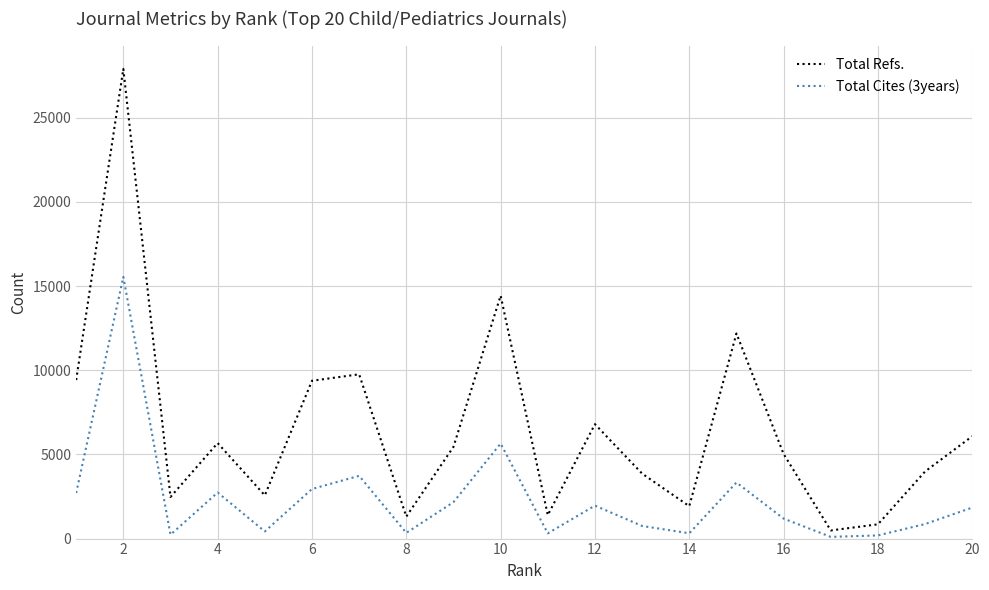

Which series has the largest total across all categories?

Total Refs.